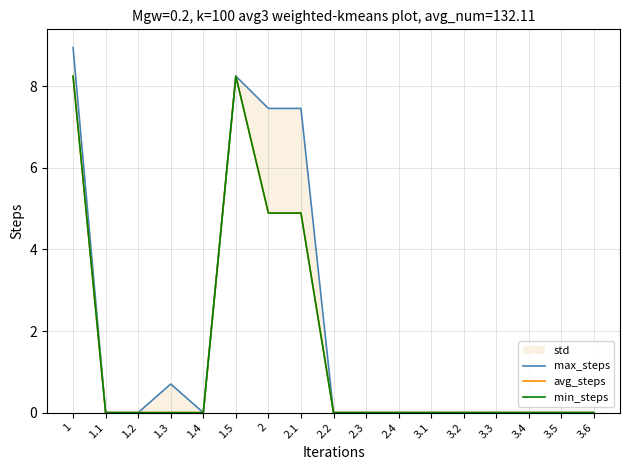

Reading right to left, list all the values displayed in this chart.

max_steps: 3.6=0.0	3.5=0.0	3.4=0.0	3.3=0.0	3.2=0.0	3.1=0.0	2.4=0.0	2.3=0.0	2.2=0.0	2.1=7.5	2=7.5	1.5=8.2	1.4=0.0	1.3=0.7	1.2=0.0	1.1=0.0	1=8.9
avg_steps: 3.6=0.0	3.5=0.0	3.4=0.0	3.3=0.0	3.2=0.0	3.1=0.0	2.4=0.0	2.3=0.0	2.2=0.0	2.1=4.9	2=4.9	1.5=8.2	1.4=0.0	1.3=0.0	1.2=0.0	1.1=0.0	1=8.2
min_steps: 3.6=0.0	3.5=0.0	3.4=0.0	3.3=0.0	3.2=0.0	3.1=0.0	2.4=0.0	2.3=0.0	2.2=0.0	2.1=4.9	2=4.9	1.5=8.2	1.4=0.0	1.3=0.0	1.2=0.0	1.1=0.0	1=8.2